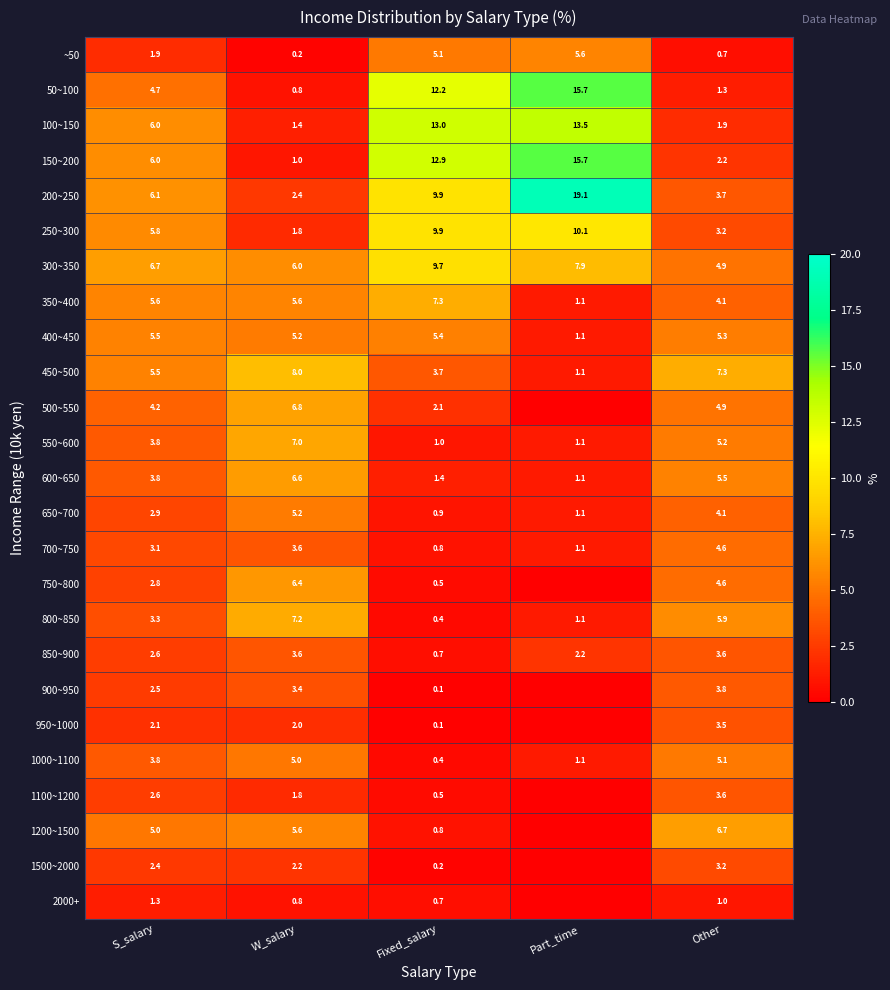

Between Fixed_salary and Other, which series saw the biggest shift?

100~150